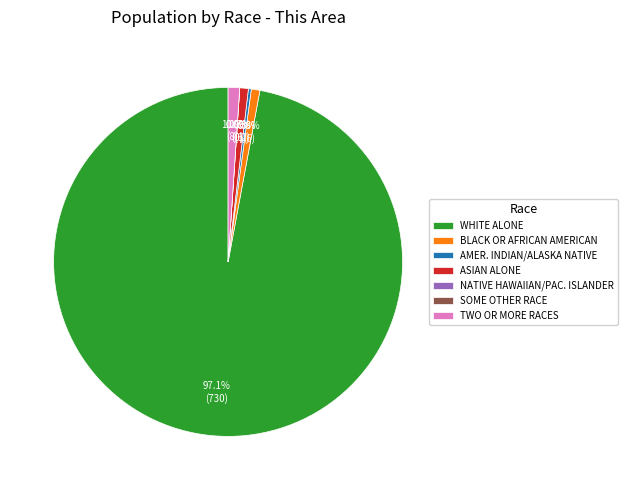

What is the change in value from Native Hawaiian and Other Pacific to Two or More Races?

+8